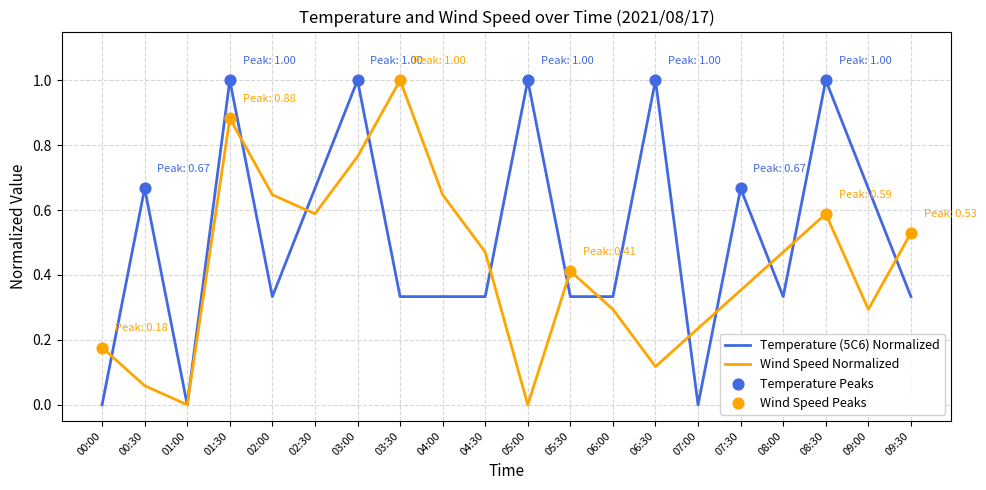

Between 01:00 and 06:00, which series saw the biggest shift?

Temperature (5C6) Normalized